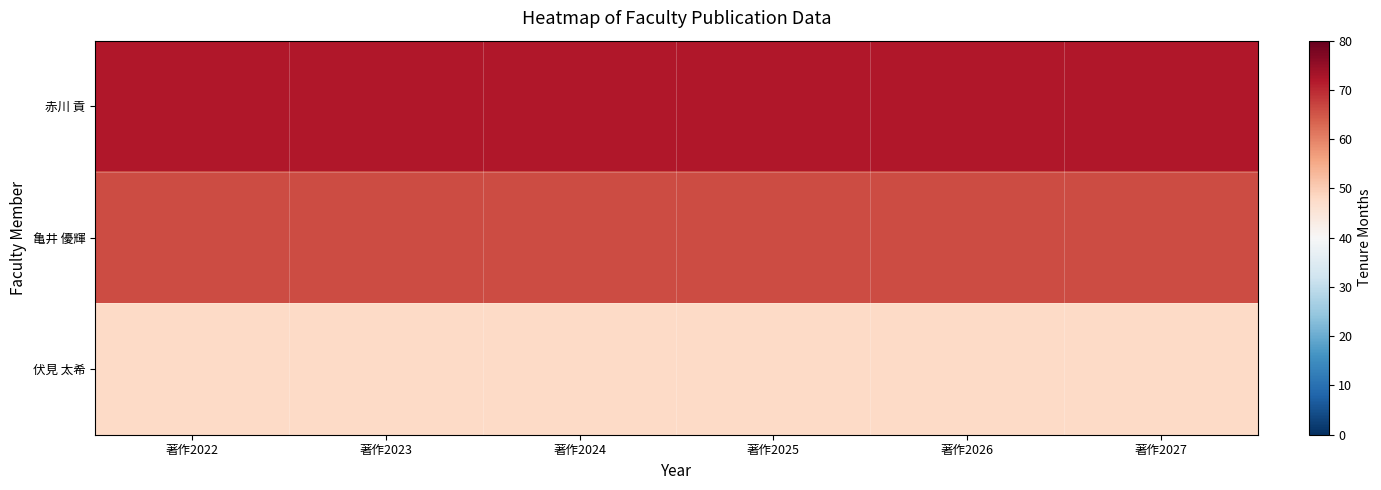

Rank the series by their maximum value, from lowest to highest.

伏見 太希, 亀井 優輝, 赤川 貢